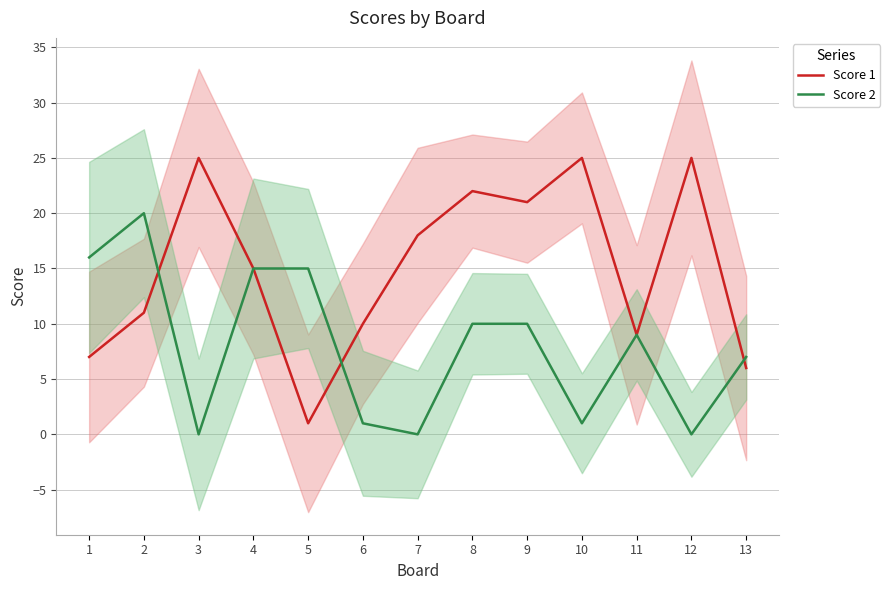

Is it true that Score 1 equals 14 at 11?

False